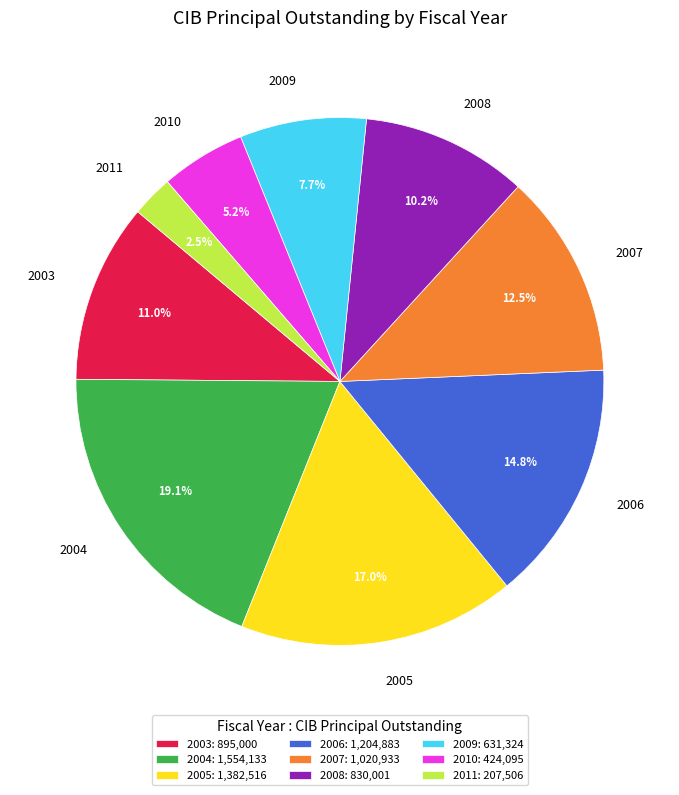

What is the smallest slice in the pie chart?

2011